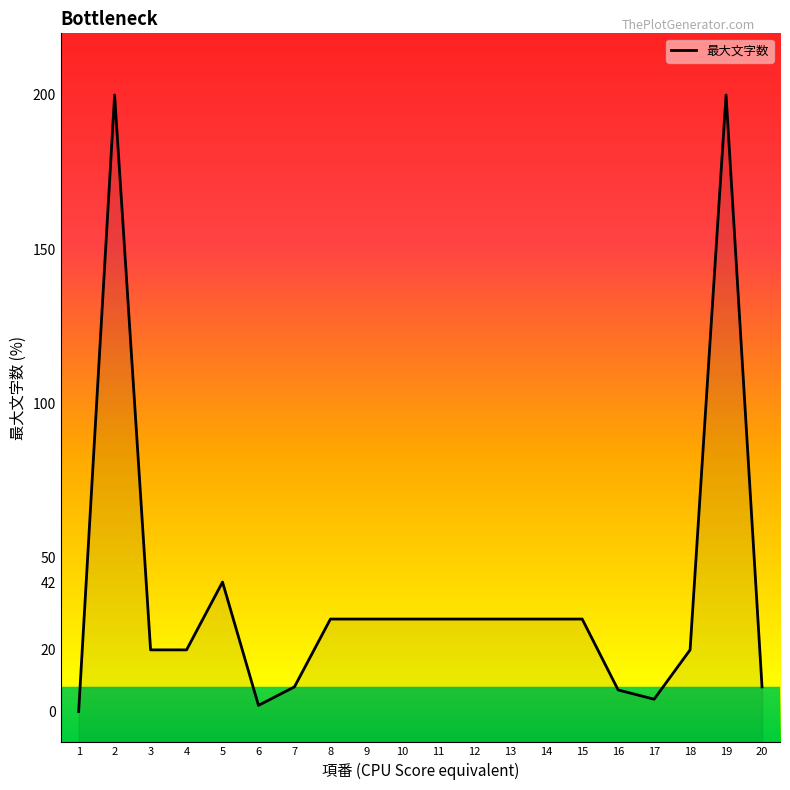

How many points are higher than both their immediate neighbors (excluding endpoints)?

3